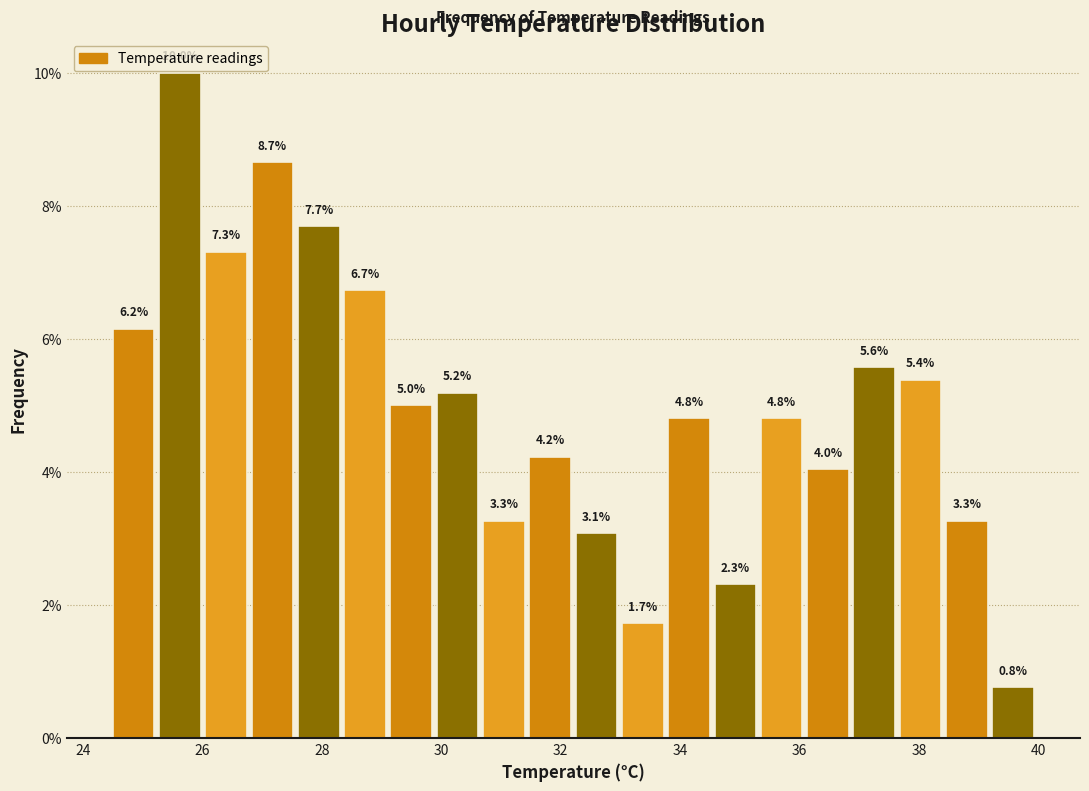

Around what value on the x-axis is the tallest bar? Give the approximate position of its centre, as read against the axis.

25.6